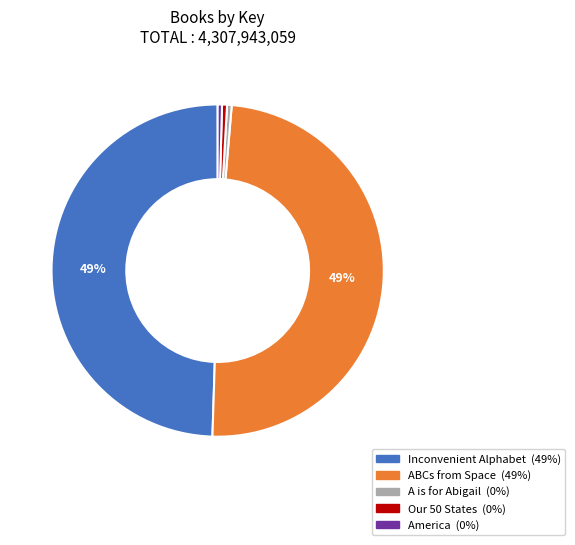

To the nearest percent, what is the average slice percentage?

20%